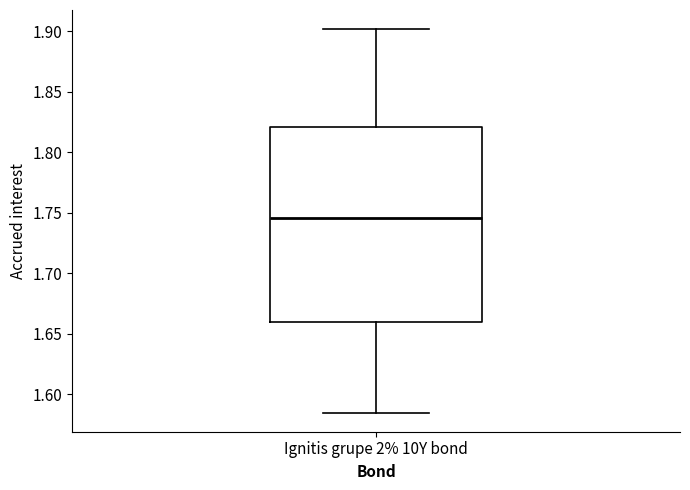

Read this box plot against the y-axis: the position of the median line, the range covered by the box, and the ends of both whiskers. The values are not printed on the chart, so give them approximately, as read against the axis.

median 1.745, box 1.660 to 1.820, whiskers 1.585 to 1.900